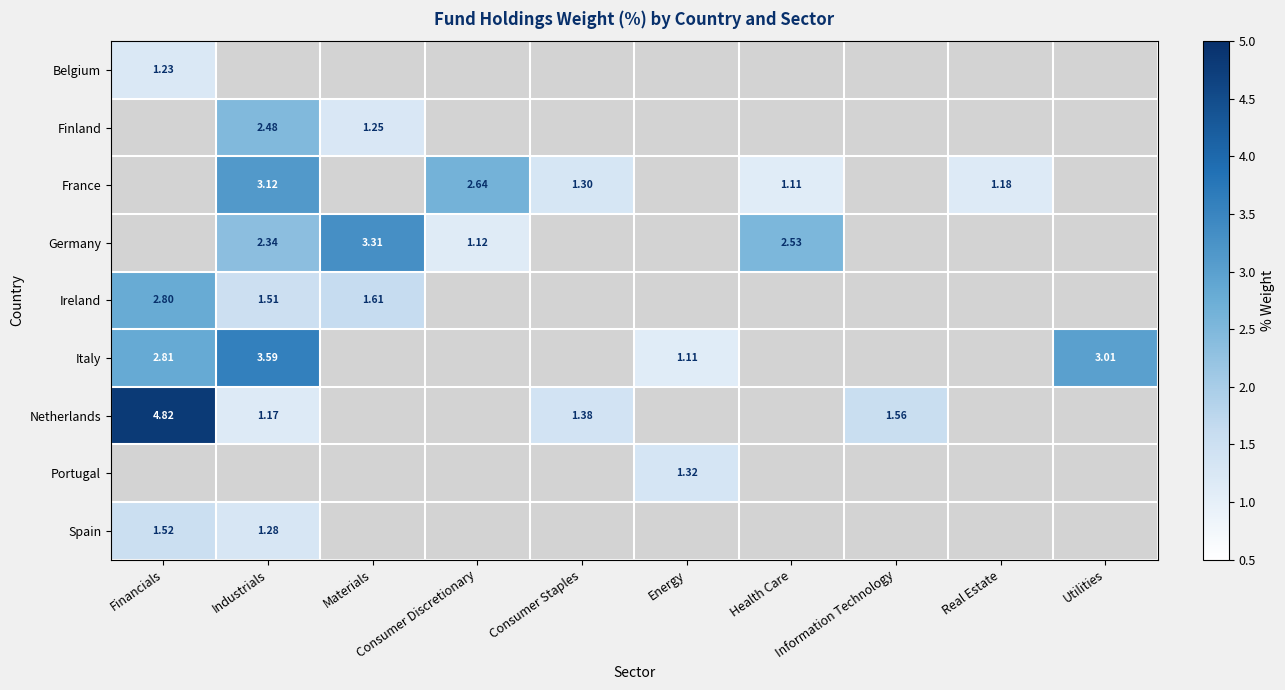

True or false: Finland has a value of -1.4 at Financials.

False